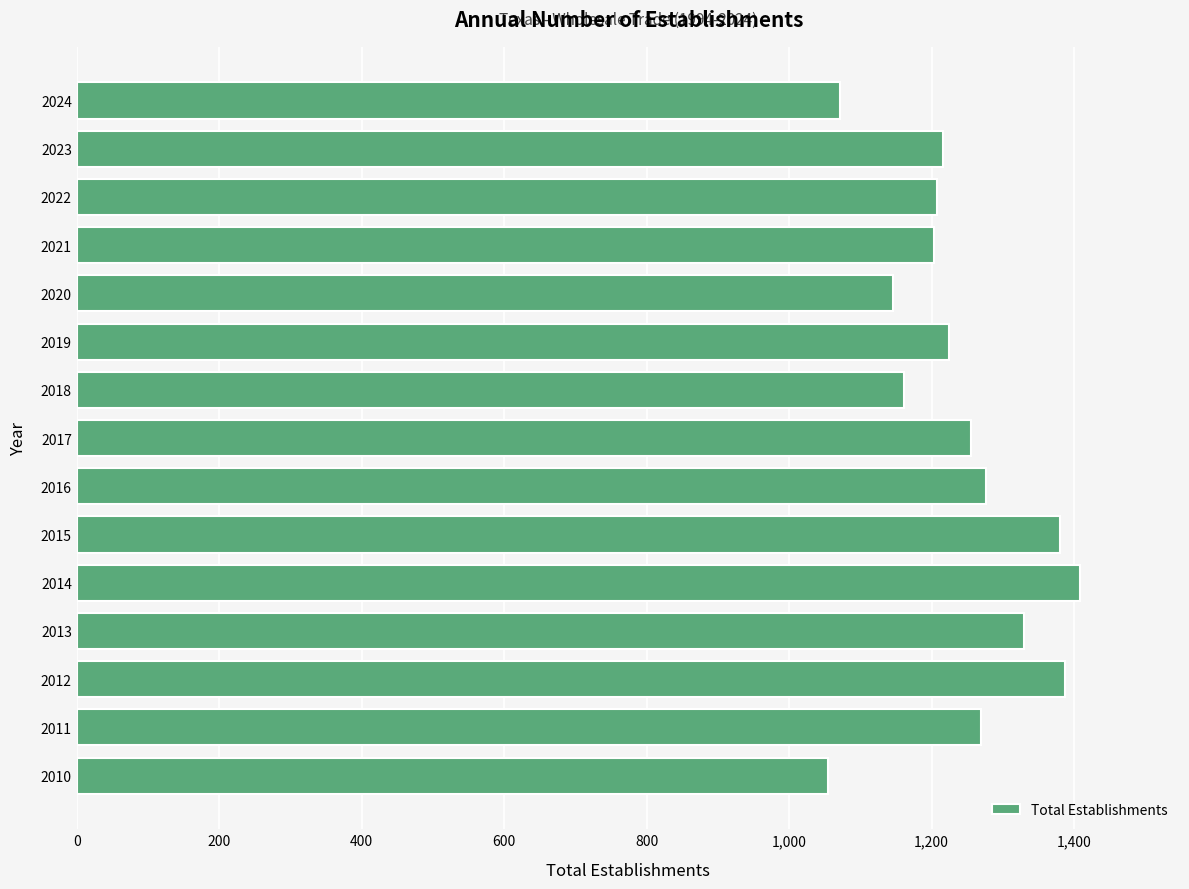

What is the smallest value displayed?

1054